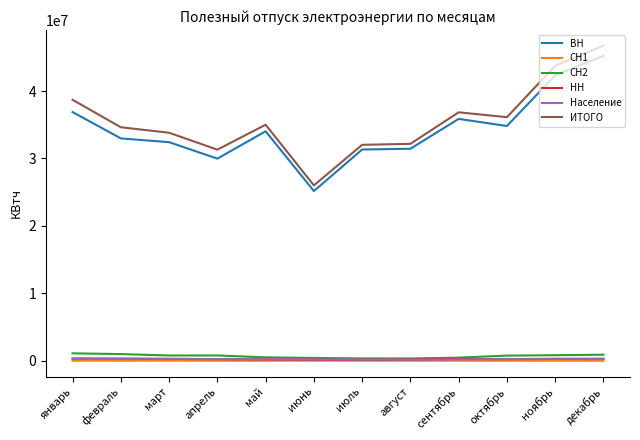

Which series has the largest total across all categories?

ИТОГО